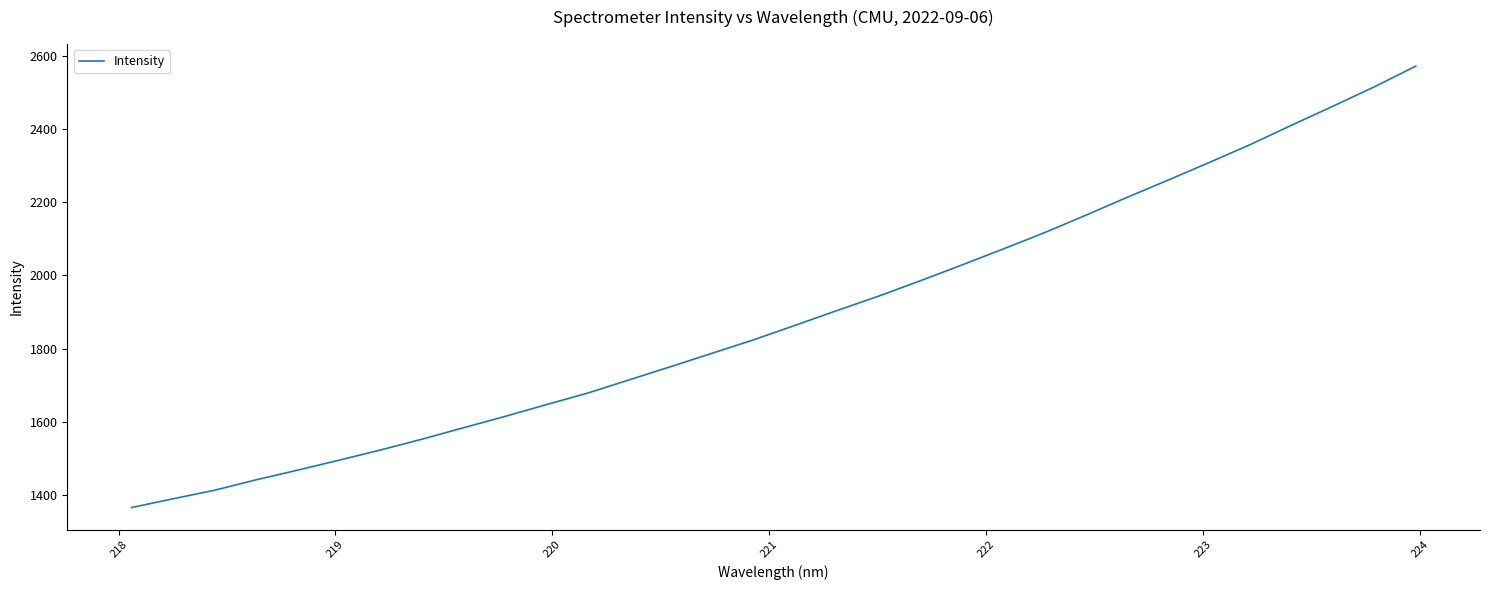

How many lines are shown in the chart?

1